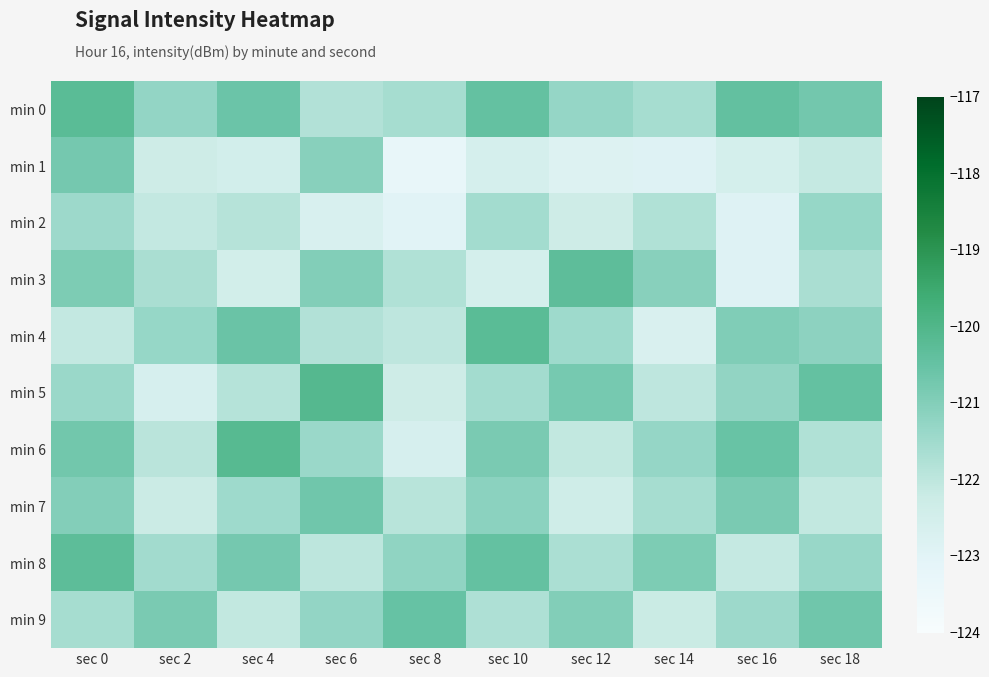

Reading right to left, list all the values displayed in this chart.

min 0: sec 18=-120.7	sec 16=-120.4	sec 14=-121.6	sec 12=-121.3	sec 10=-120.5	sec 8=-121.6	sec 6=-121.8	sec 4=-120.6	sec 2=-121.3	sec 0=-120.2
min 1: sec 18=-122.1	sec 16=-122.5	sec 14=-122.9	sec 12=-122.8	sec 10=-122.6	sec 8=-123.3	sec 6=-121.1	sec 4=-122.5	sec 2=-122.3	sec 0=-120.8
min 2: sec 18=-121.3	sec 16=-122.9	sec 14=-121.8	sec 12=-122.3	sec 10=-121.5	sec 8=-123.0	sec 6=-122.7	sec 4=-121.9	sec 2=-122.1	sec 0=-121.5
min 3: sec 18=-121.7	sec 16=-122.9	sec 14=-121.1	sec 12=-120.3	sec 10=-122.5	sec 8=-121.8	sec 6=-121.0	sec 4=-122.5	sec 2=-121.7	sec 0=-120.9
min 4: sec 18=-121.2	sec 16=-120.9	sec 14=-122.7	sec 12=-121.5	sec 10=-120.2	sec 8=-122.0	sec 6=-121.8	sec 4=-120.6	sec 2=-121.3	sec 0=-122.1
min 5: sec 18=-120.5	sec 16=-121.2	sec 14=-122.0	sec 12=-120.8	sec 10=-121.5	sec 8=-122.3	sec 6=-120.1	sec 4=-121.9	sec 2=-122.6	sec 0=-121.4
min 6: sec 18=-121.8	sec 16=-120.5	sec 14=-121.3	sec 12=-122.1	sec 10=-120.8	sec 8=-122.6	sec 6=-121.4	sec 4=-120.2	sec 2=-121.9	sec 0=-120.7
min 7: sec 18=-122.1	sec 16=-120.8	sec 14=-121.6	sec 12=-122.4	sec 10=-121.2	sec 8=-121.9	sec 6=-120.7	sec 4=-121.5	sec 2=-122.2	sec 0=-121.0
min 8: sec 18=-121.4	sec 16=-122.1	sec 14=-120.9	sec 12=-121.7	sec 10=-120.5	sec 8=-121.2	sec 6=-122.0	sec 4=-120.8	sec 2=-121.5	sec 0=-120.3
min 9: sec 18=-120.7	sec 16=-121.4	sec 14=-122.2	sec 12=-121.0	sec 10=-121.8	sec 8=-120.5	sec 6=-121.3	sec 4=-122.1	sec 2=-120.8	sec 0=-121.6